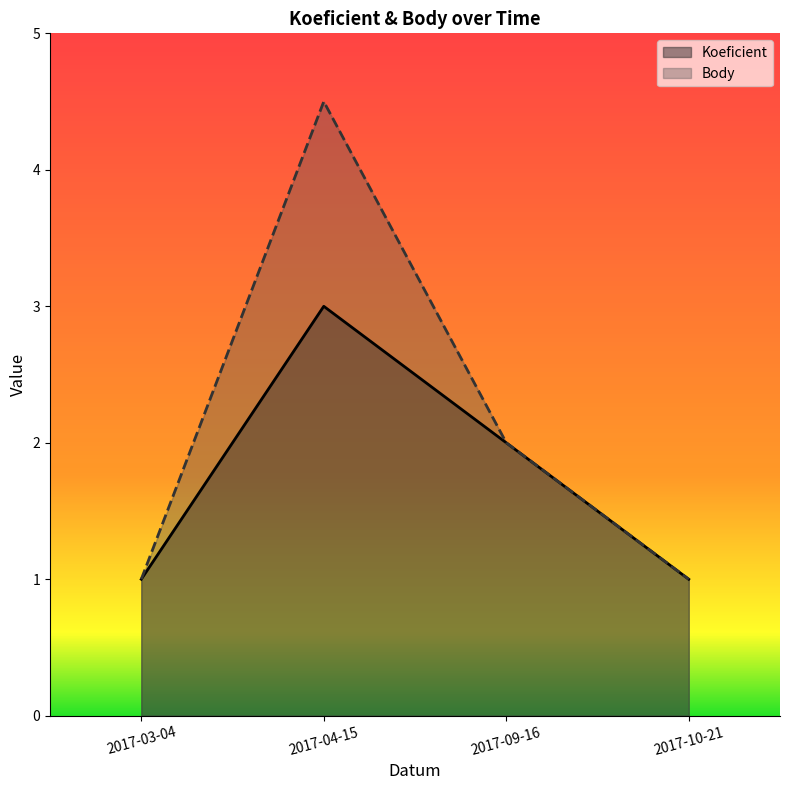

How many lines are shown in the chart?

2